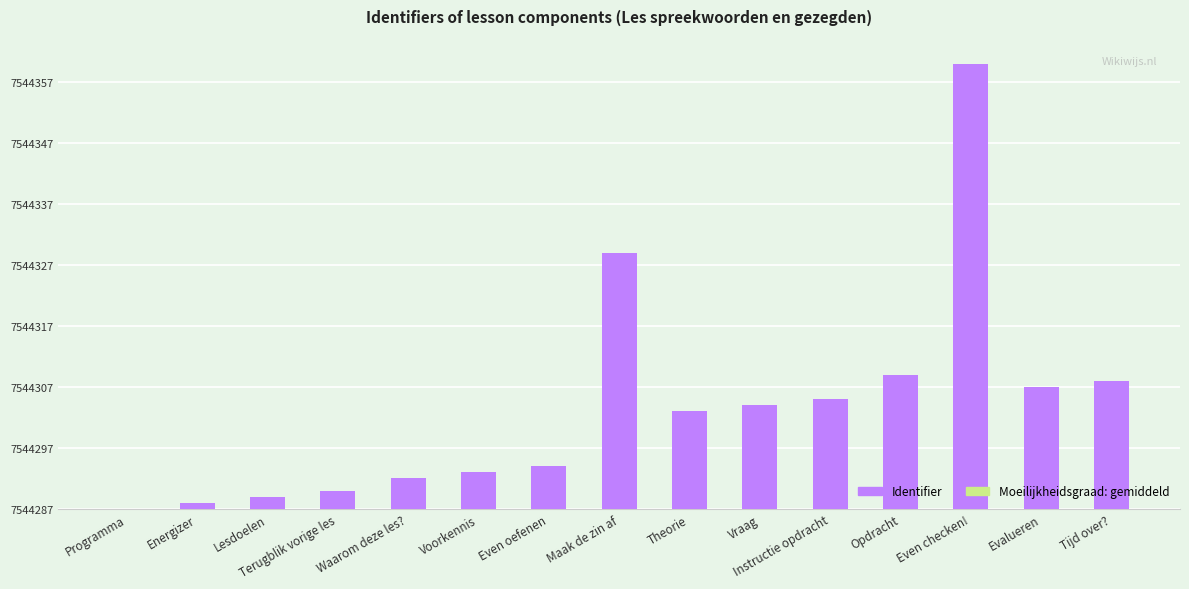

Are the bars grouped side by side (vs. stacked)?

No